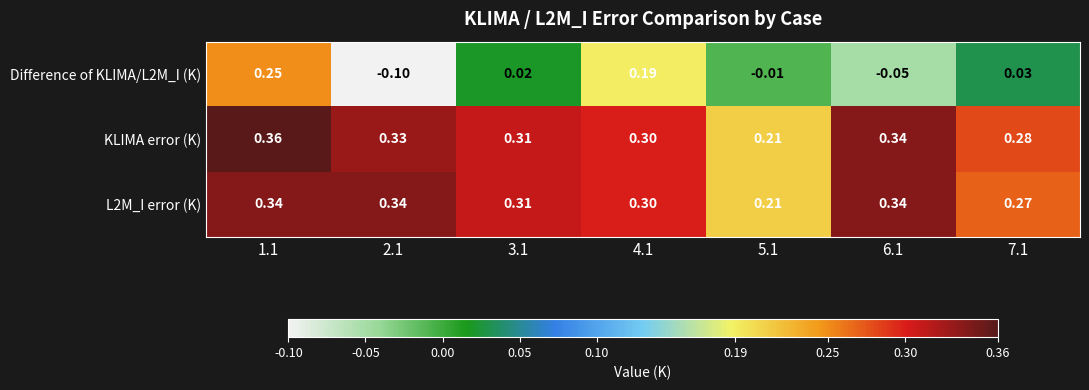

Is the value of KLIMA error (K) at 2.1 greater than the value of Difference of KLIMA/L2M_I (K) at 4.1?

Yes